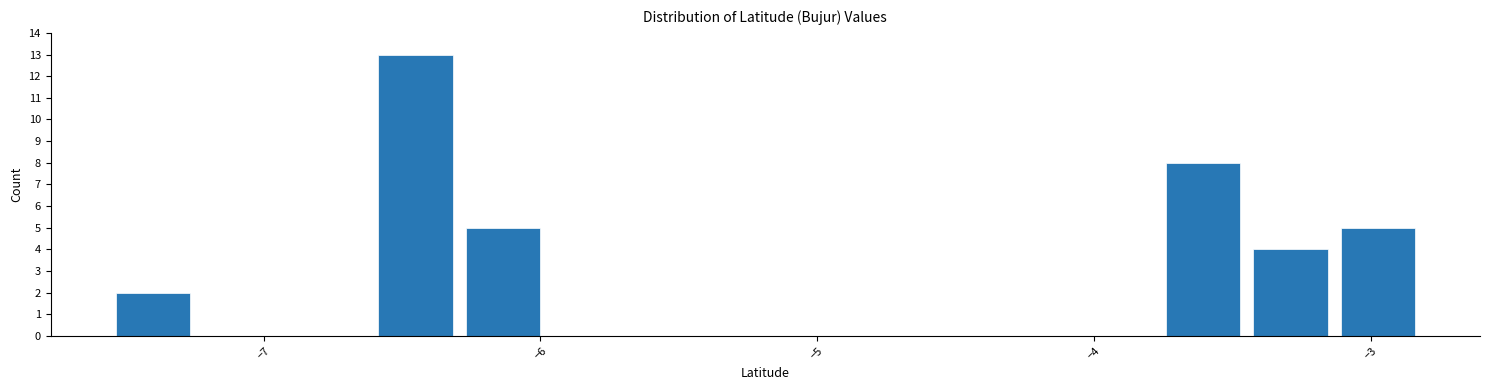

Read against the x-axis, roughly where is the centre of the tallest bar?

-6.5